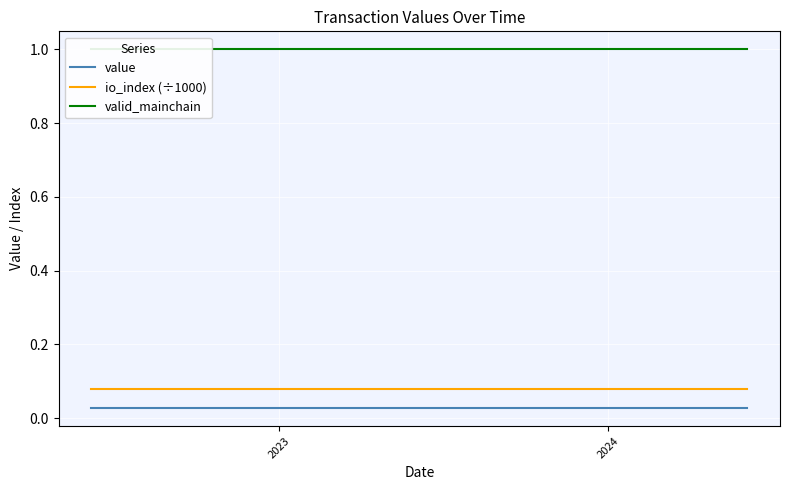

True or false: io_index (÷1000) has more than 1 points higher than both neighbors.

False